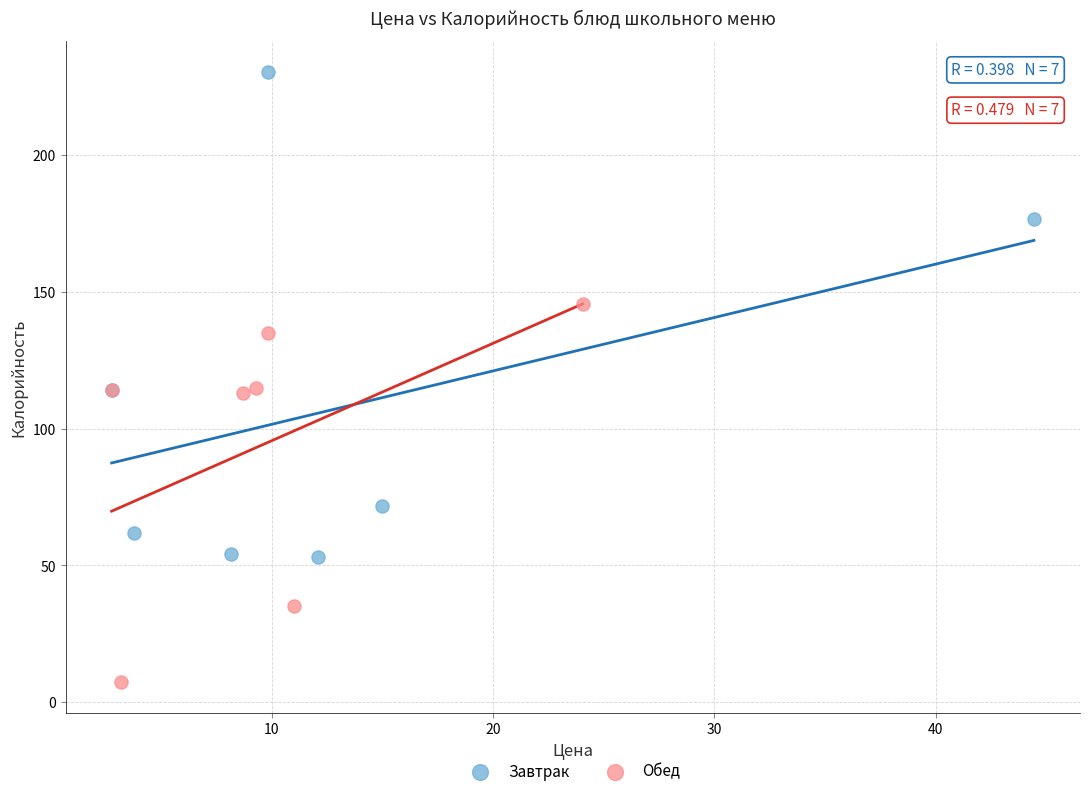

What are all the series names shown in the legend?

Завтрак, Обед